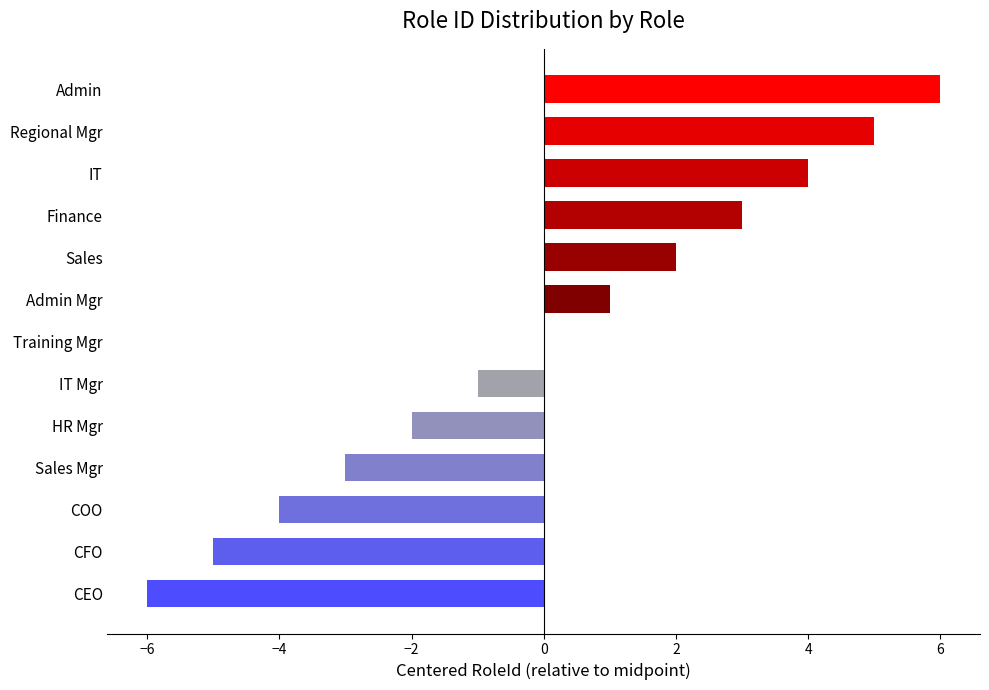

What is the sum of the values at HR Mgr and IT Mgr?

-3